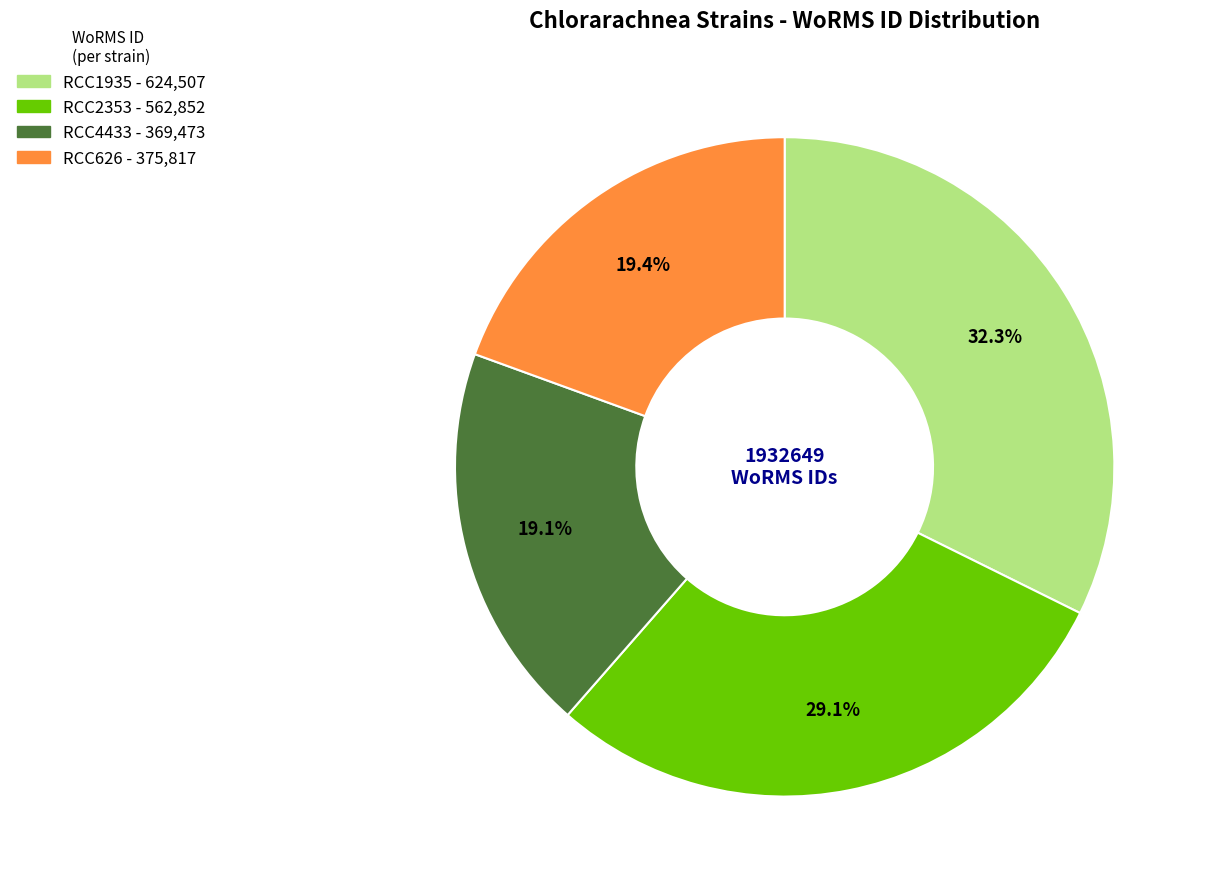

Which has a higher value, RCC2353 or RCC4433?

RCC2353